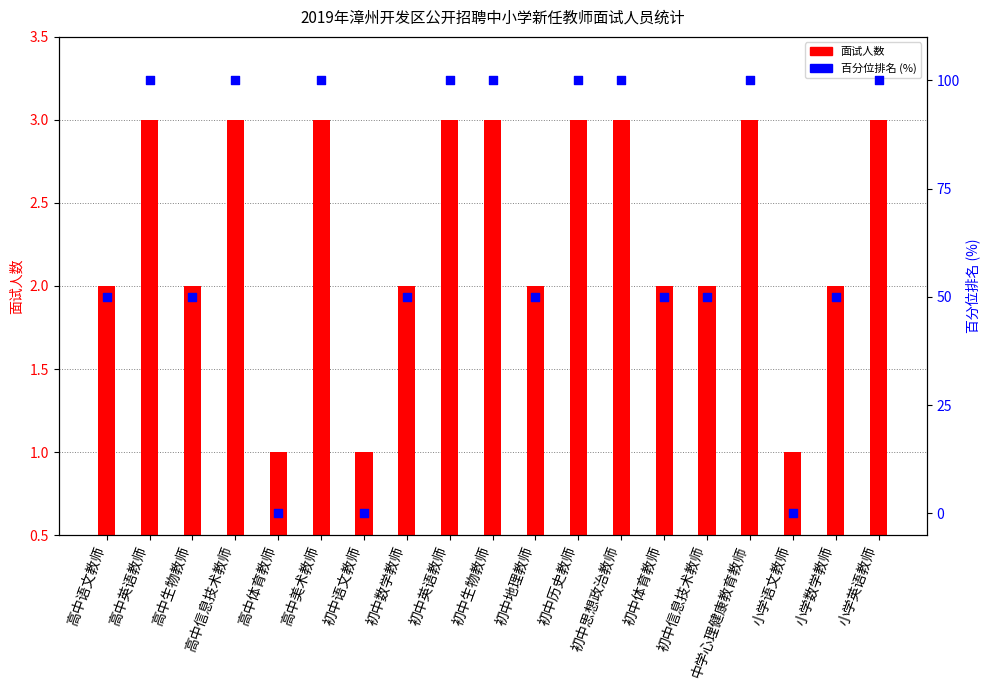

Which series contains the lowest Y value?

百分位排名